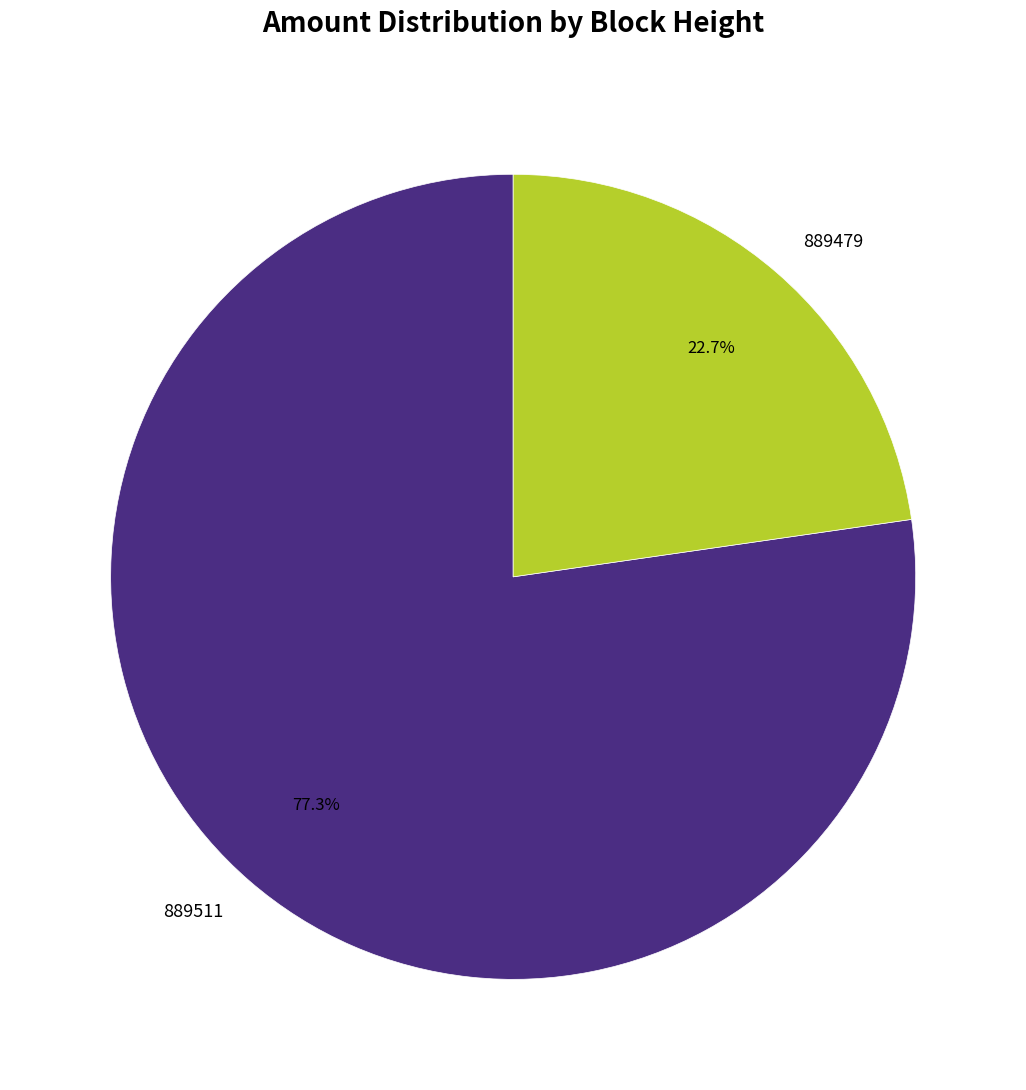

What percentage is the 889511 slice, to the nearest percent?

77%